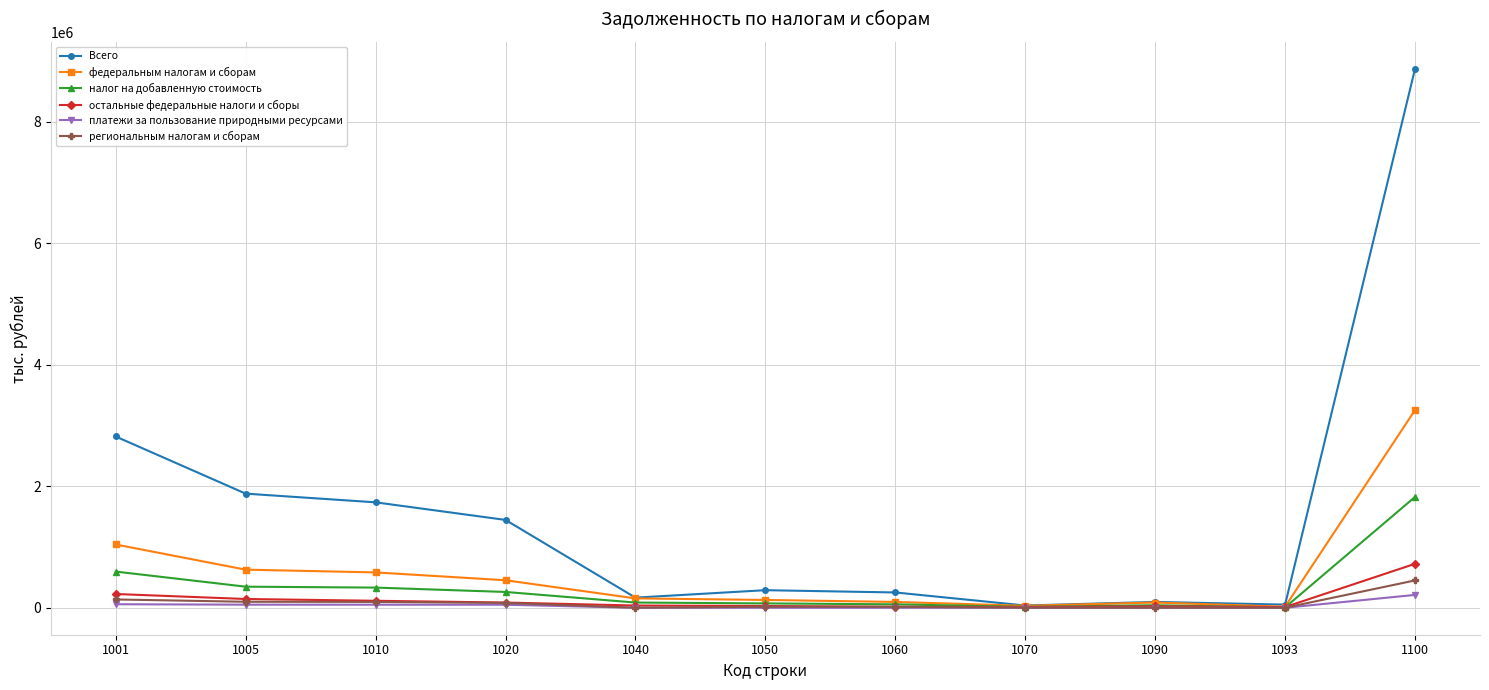

What is the maximum value shown in the chart?

8871597